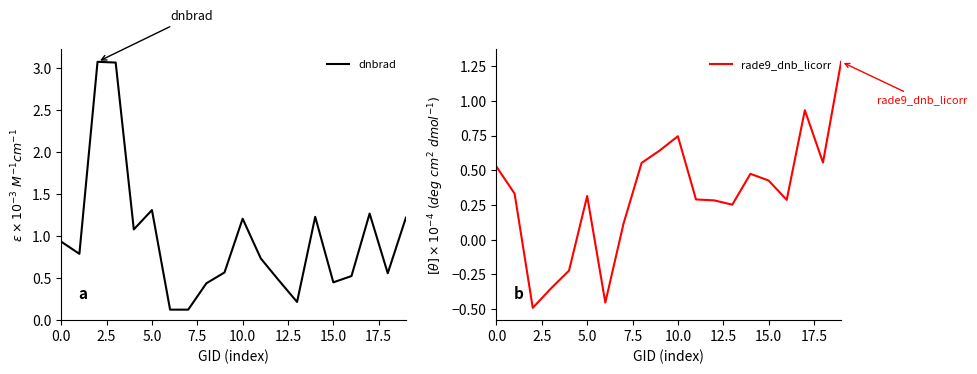

Rank the series by their maximum value, from lowest to highest.

rade9_dnb_licorr, dnbrad